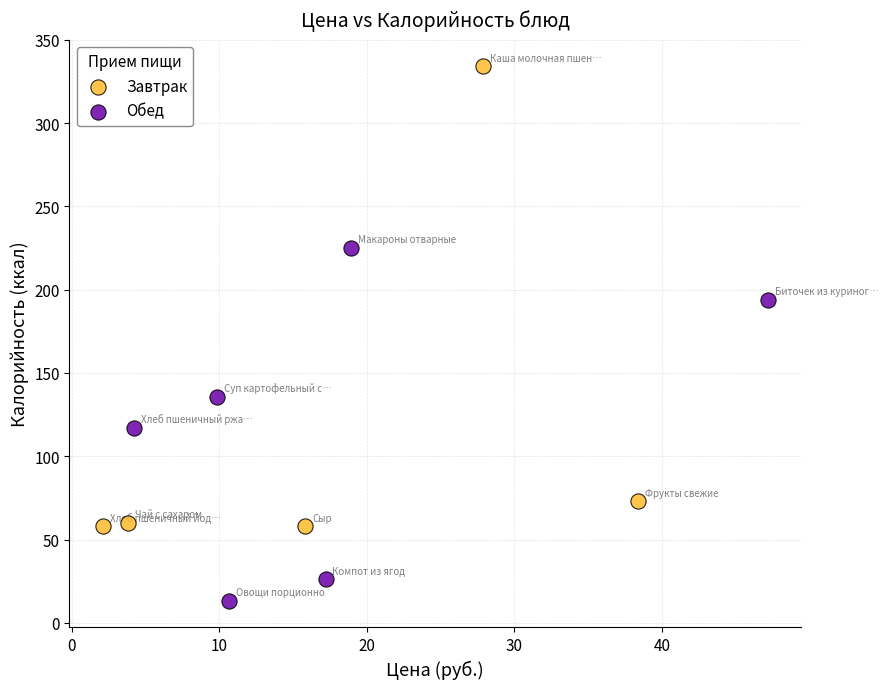

Which series contains the lowest Y value?

Обед